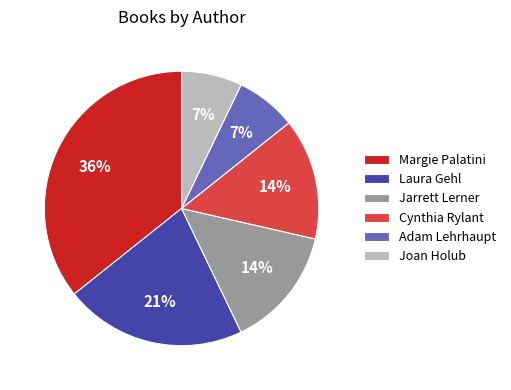

What percentage is the Jarrett Lerner slice, to the nearest percent?

14%